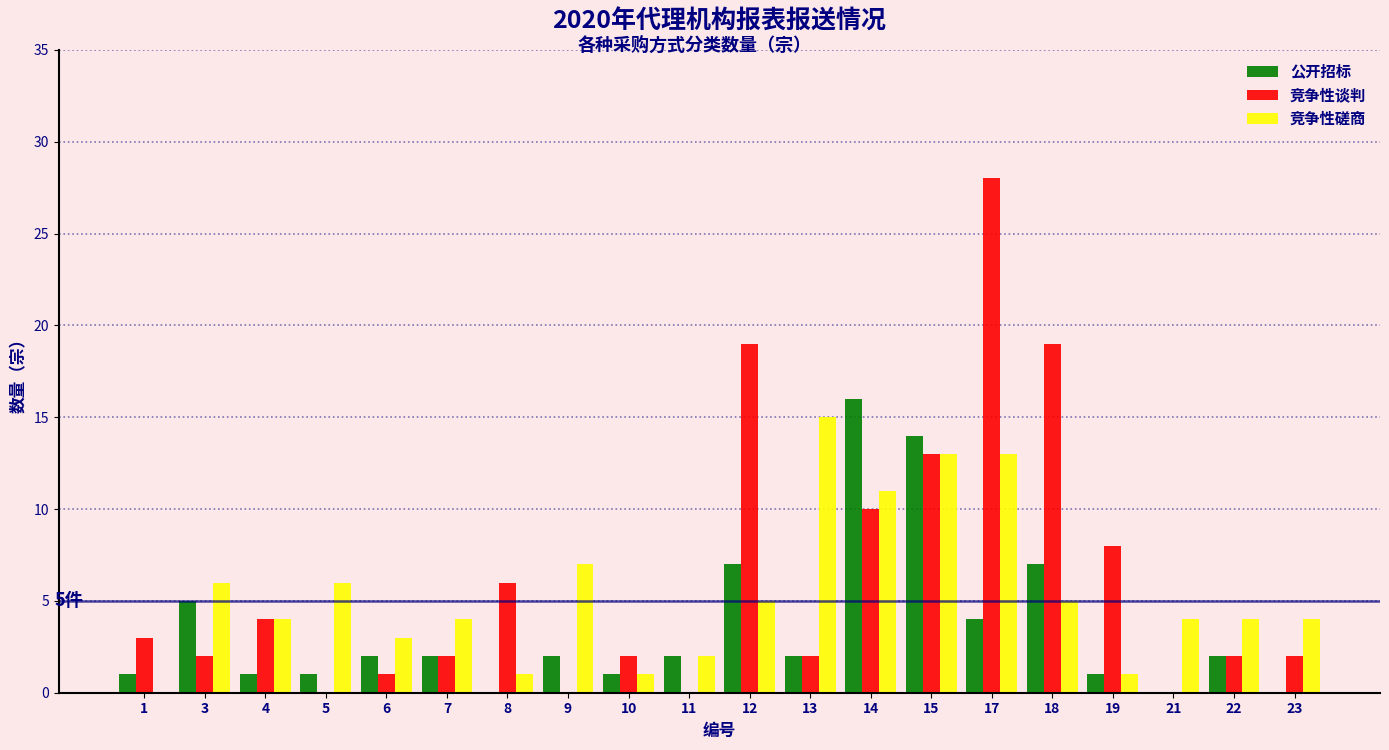

What is the highest value of the 竞争性磋商 series?

15